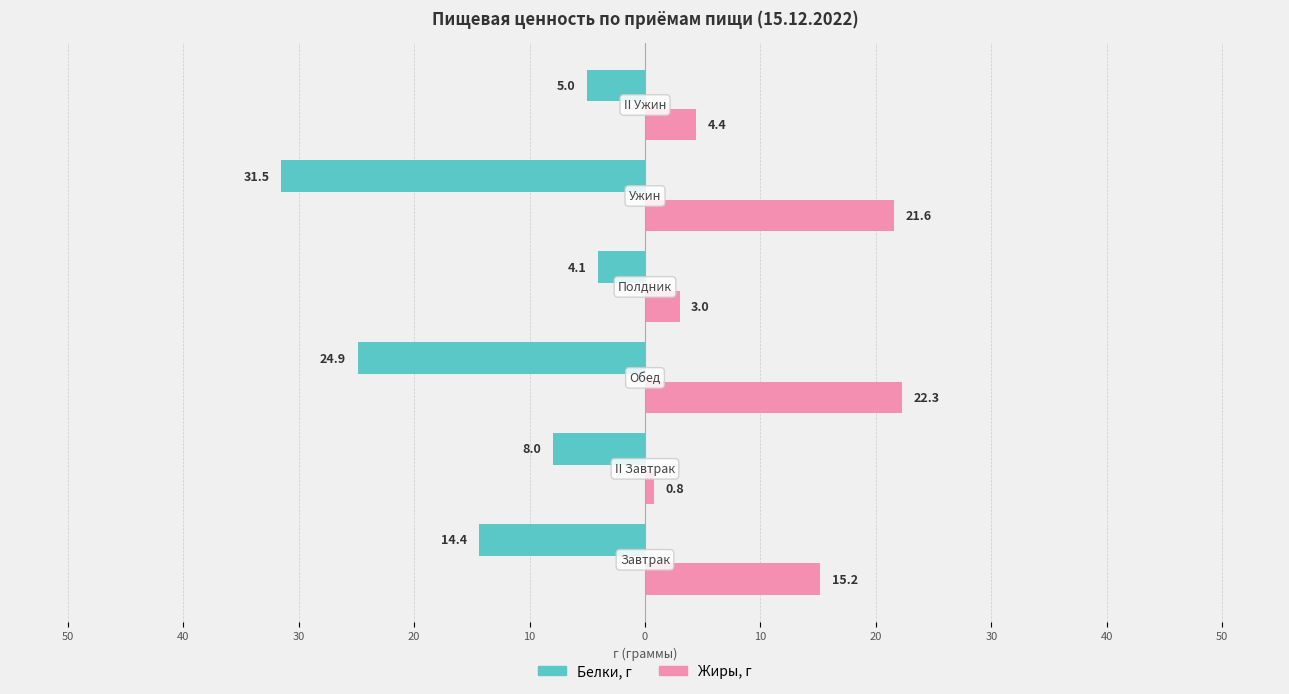

Reading right to left, transcribe all the data shown in this chart.

Белки, г: 0=-5.0	10=-31.5	20=-4.1	30=-24.9	40=-8.0	50=-14.4
Жиры, г: 0=4.4	10=21.6	20=3.0	30=22.3	40=0.8	50=15.2